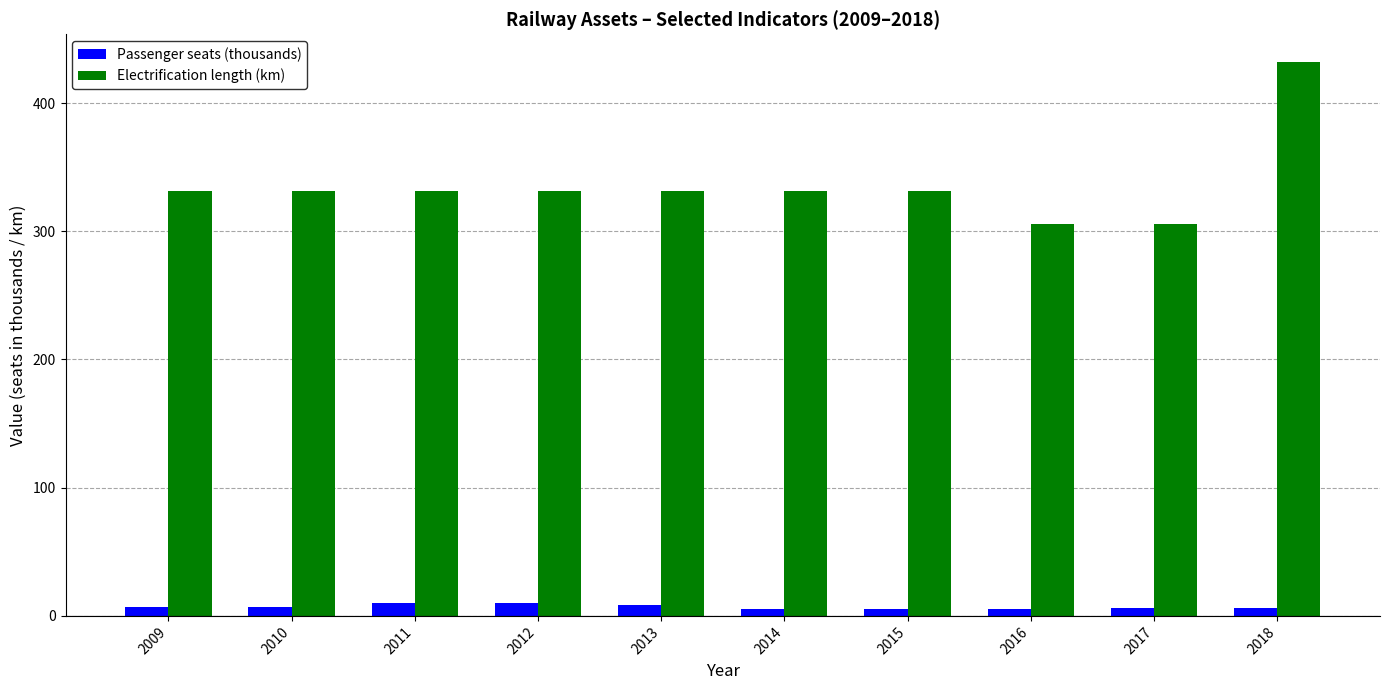

How many bars are there in each group?

2